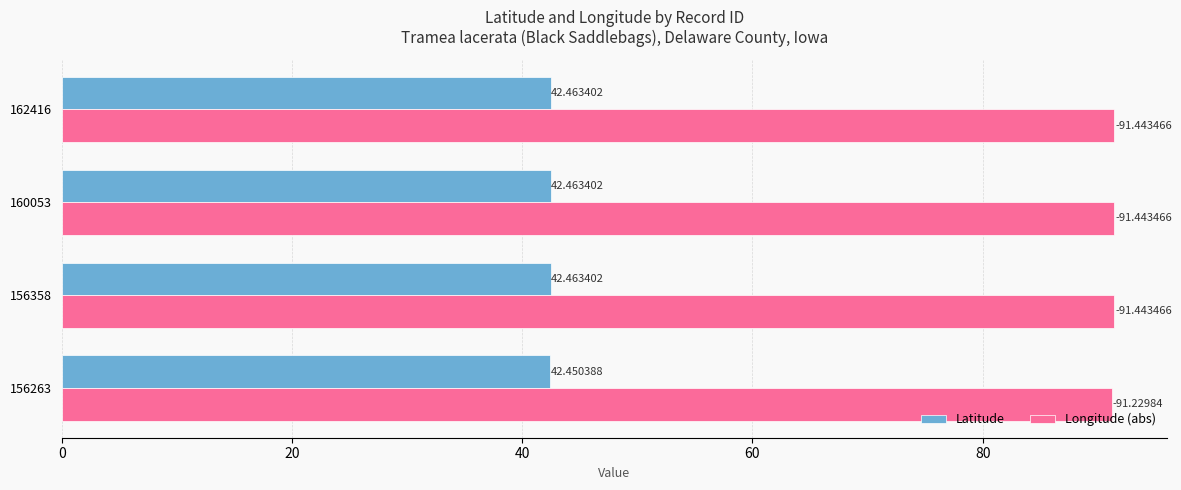

What are all the series names shown in the legend?

Latitude, Longitude (abs)